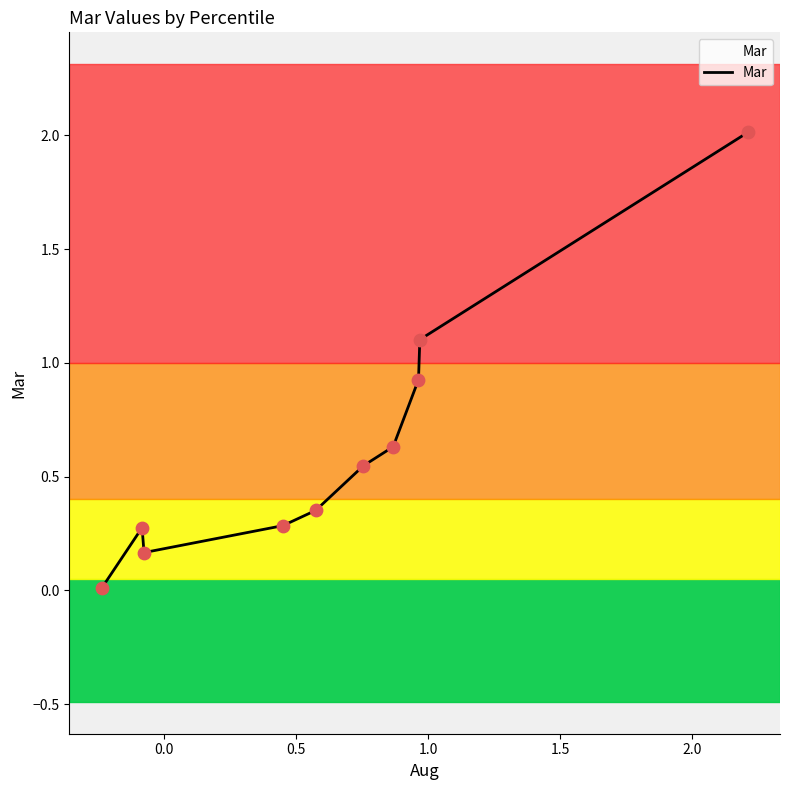

What is the maximum value shown in the chart?

2.0